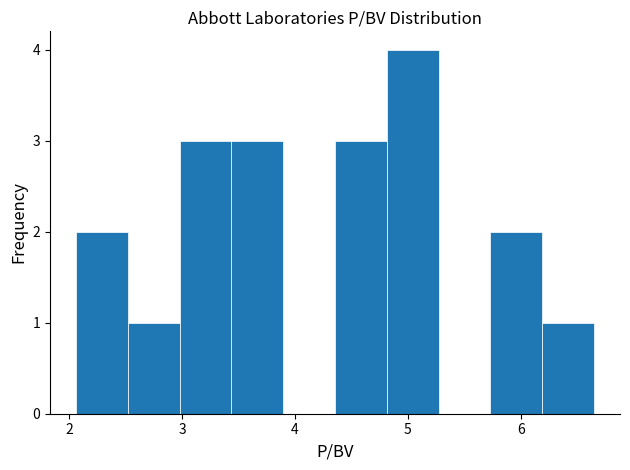

What is the height of the bar covering 6.2 to 6.7 on the x-axis? Neither the bar edges nor the heights are printed on the chart, so give them approximately, as read against the axes.

1